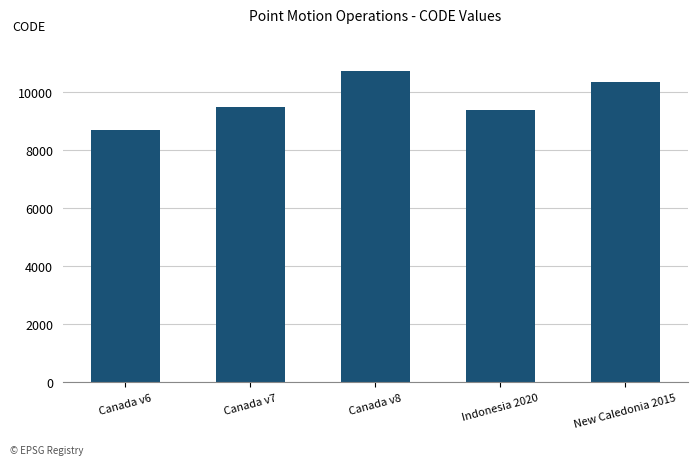

Reading left to right, list all the values displayed in this chart.

8676	9483	10707	9375	10323